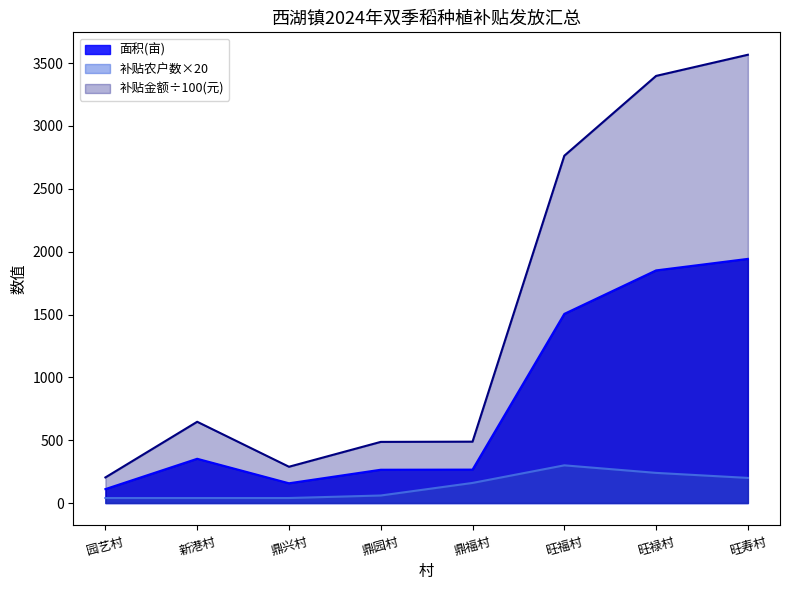

Reading left to right, transcribe all the data shown in this chart.

补贴农户数: 40.0	40.0	40.0	60.0	160.0	300.0	240.0	200.0
面积: 111.0	352.2	157.3	265.0	266.0	1505.0	1850.9	1942.6
补贴金额: 203.8	646.6	288.8	486.5	488.4	2763.2	3398.3	3566.6